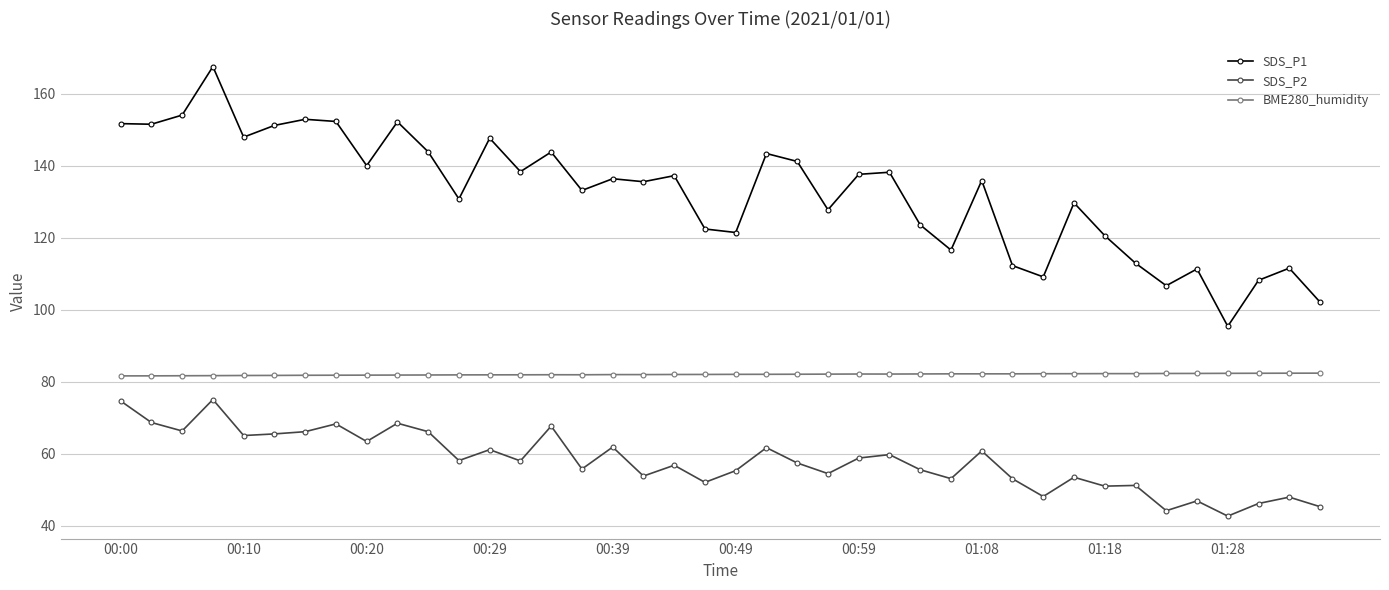

True or false: SDS_P1 has more than 1 interior local peaks.

True